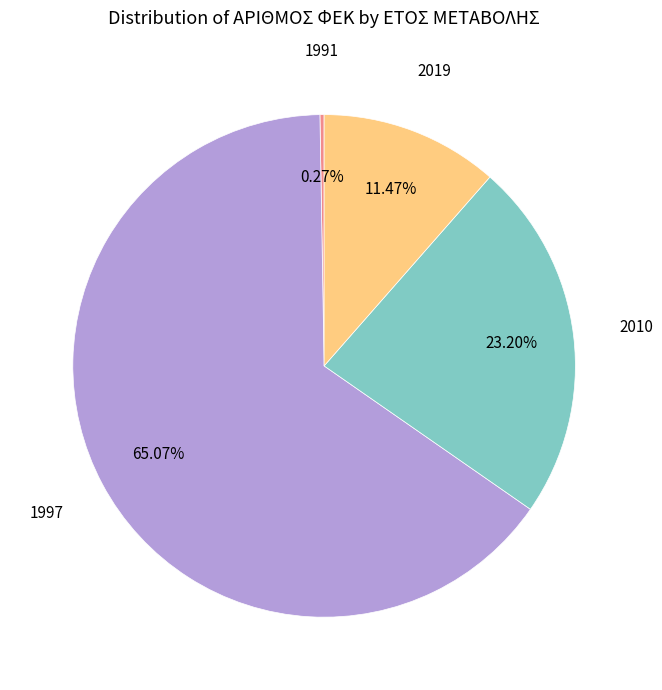

Which slice represents more than half of the pie?

1997